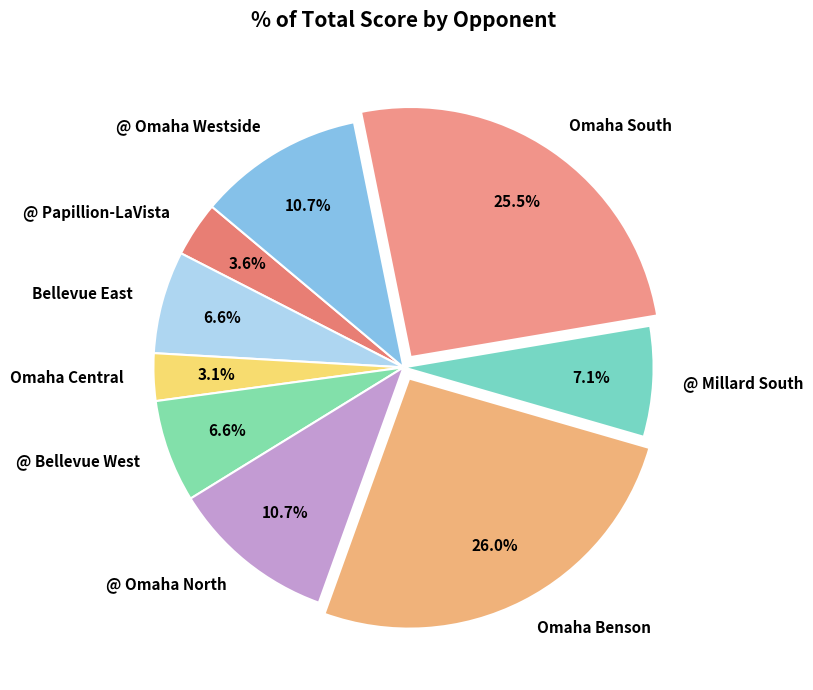

Count the number of slices in the pie.

9